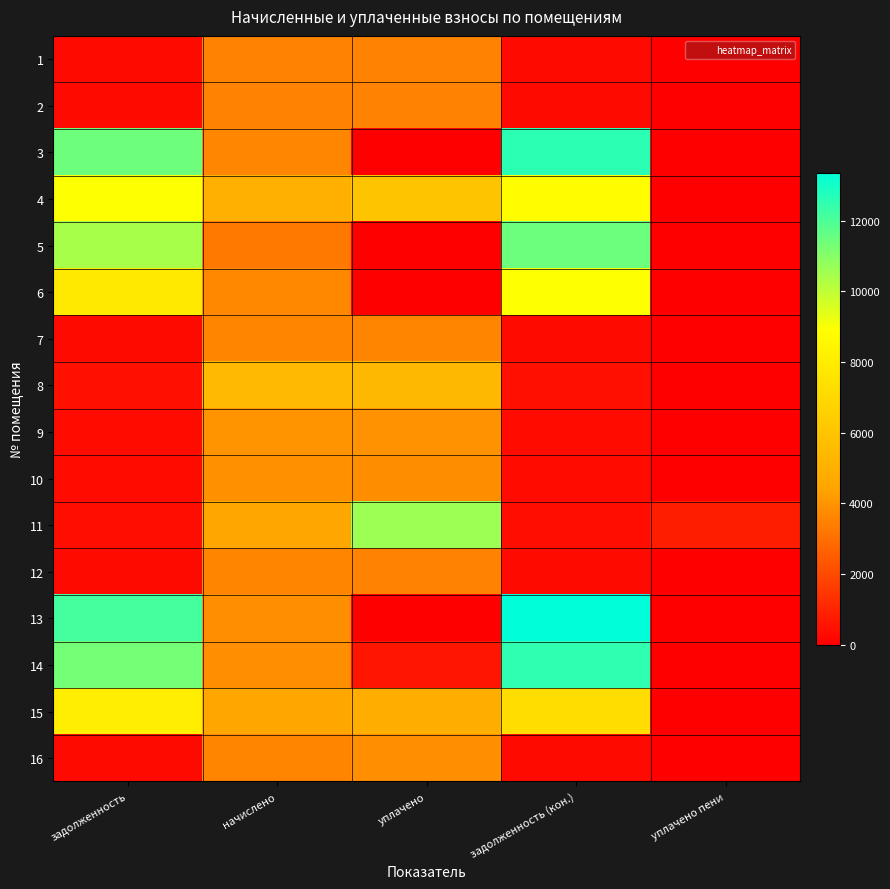

How many distinct data groups are displayed?

16